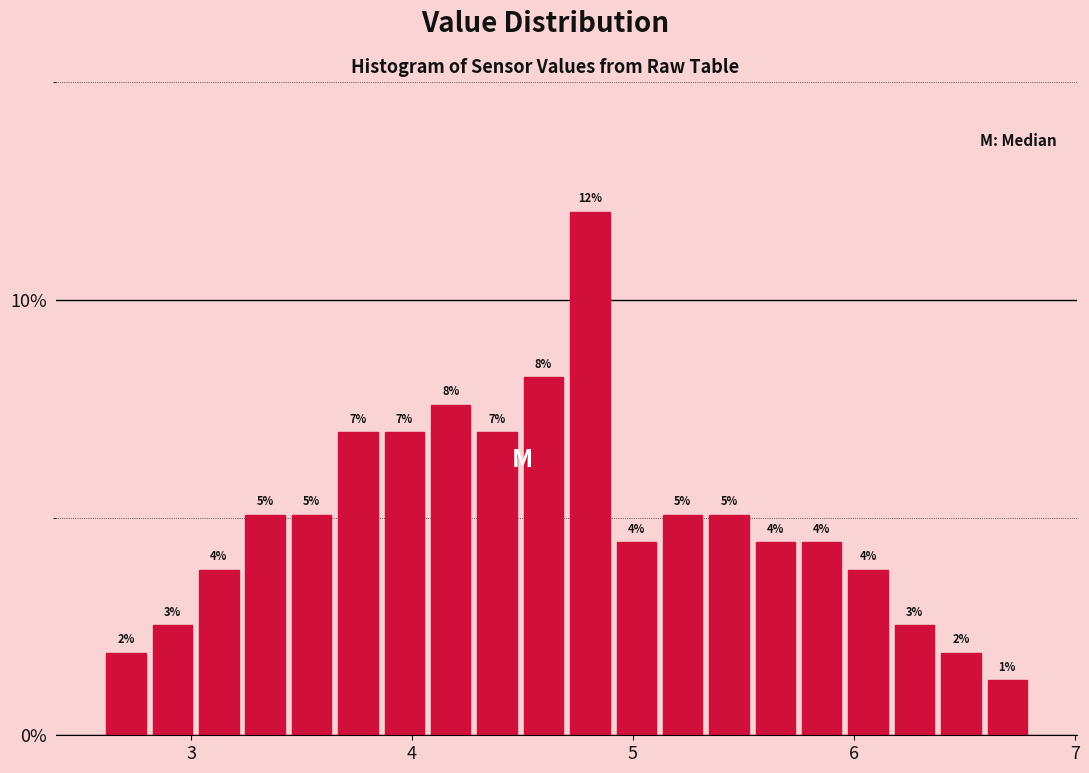

Read against the x-axis, roughly where is the centre of the tallest bar?

4.8